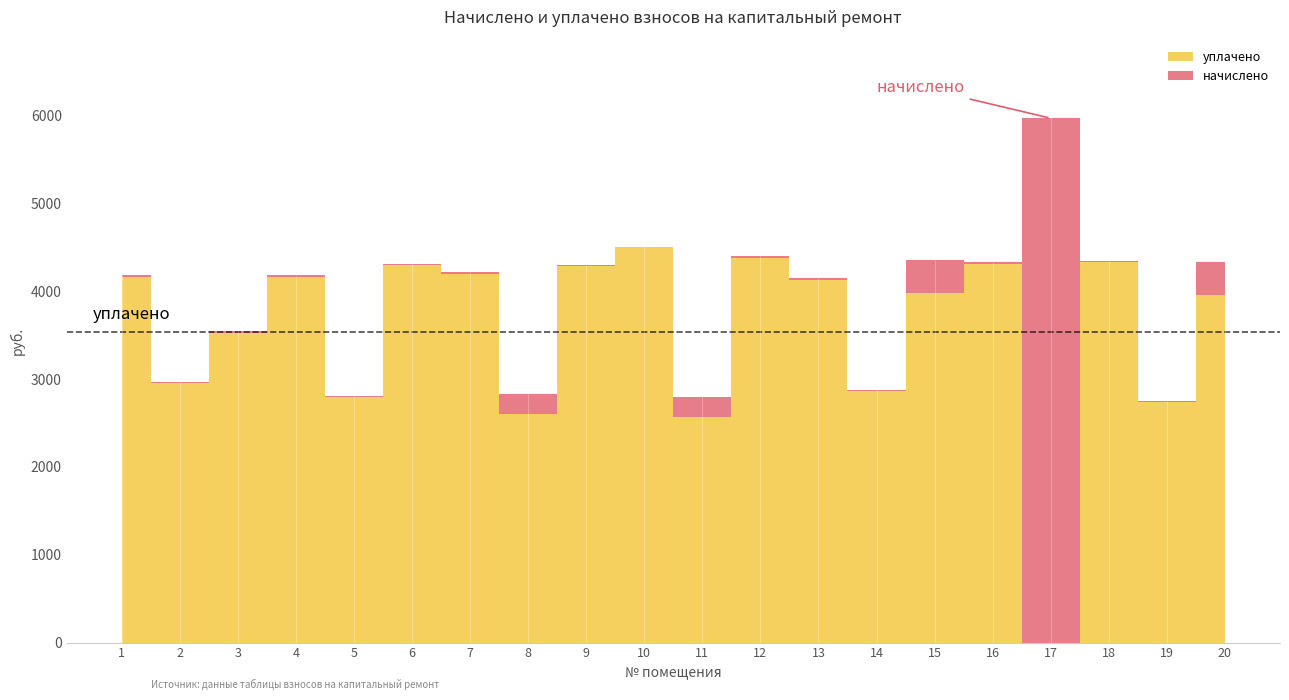

The value of начислено at 14 is 2877.1. True or false?

True